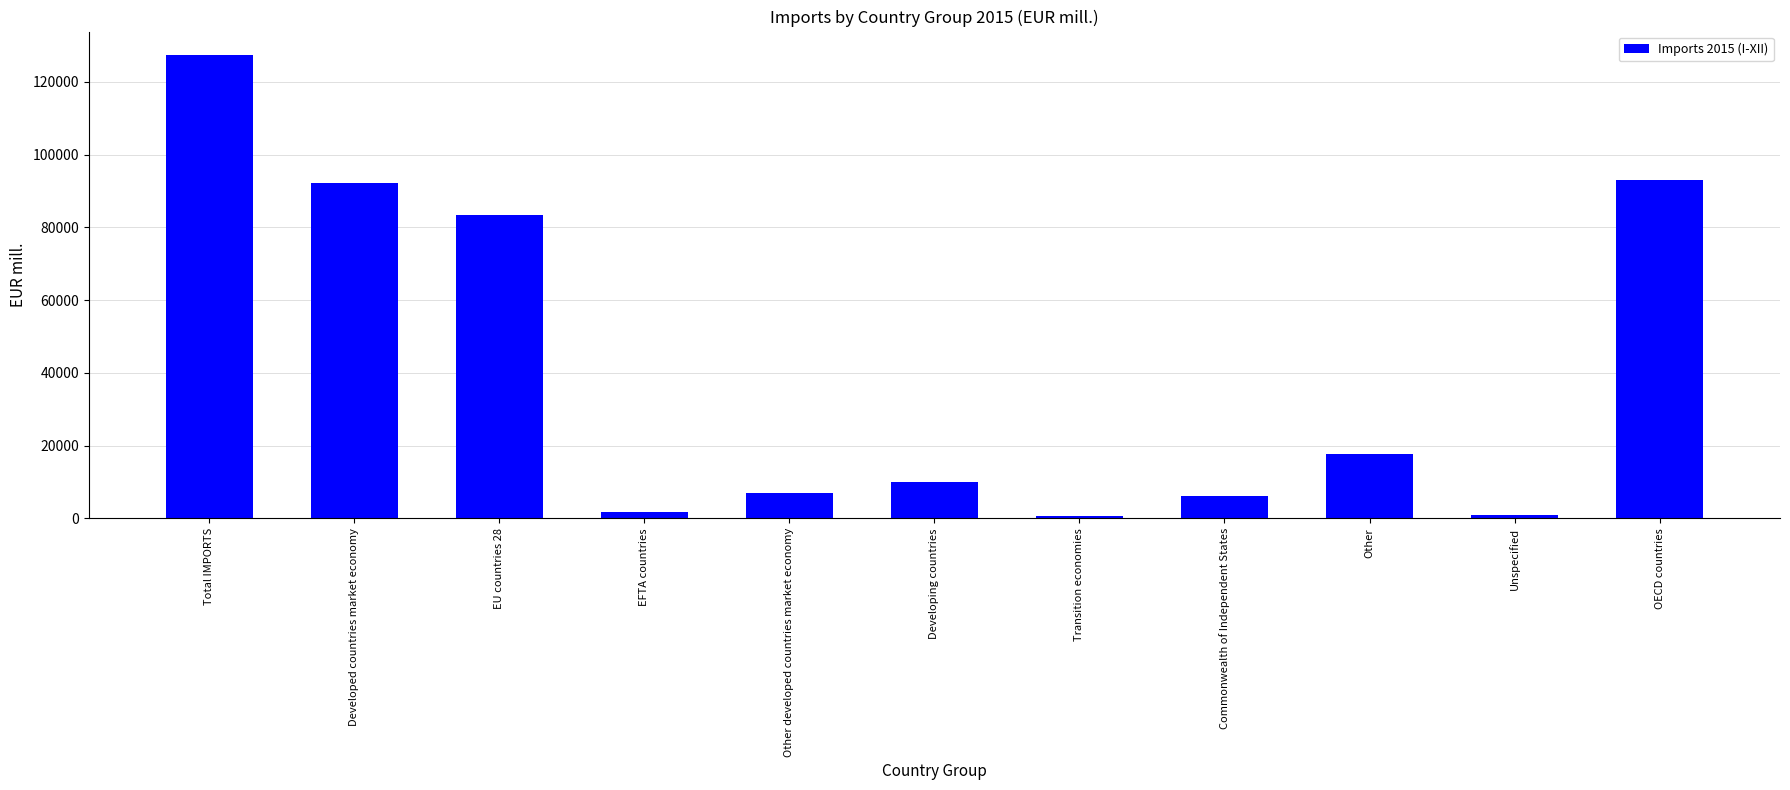

Is it true that the value at Other is 6672?

False